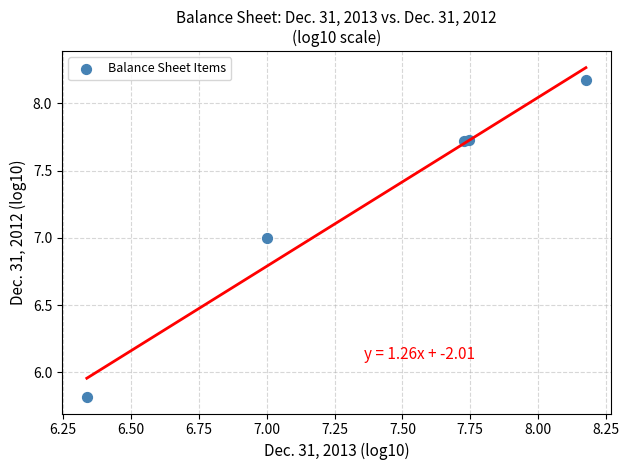

What Y value in the scatter plot is closest to 6?

5.8